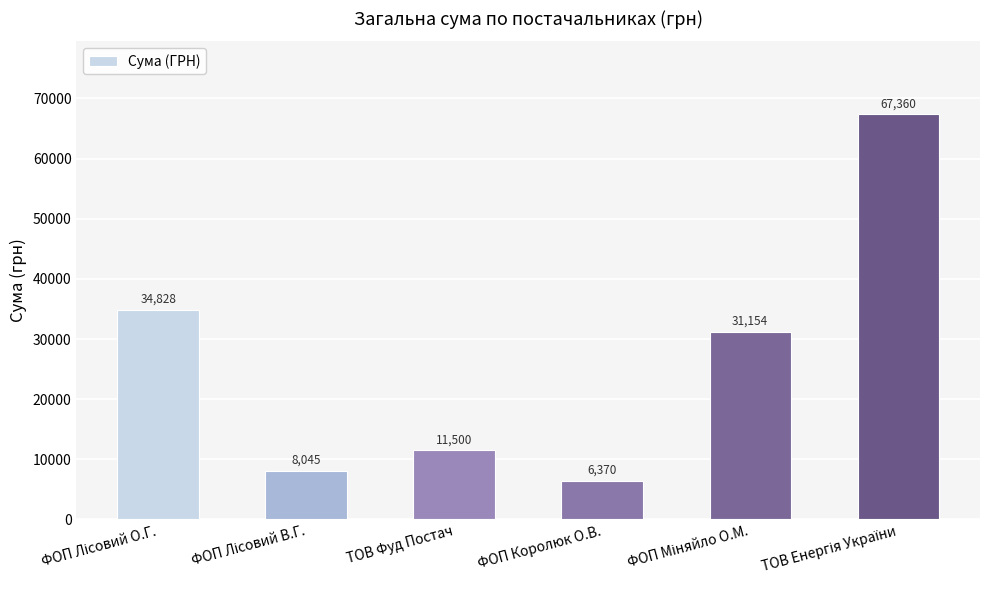

What is the average value?

26542.8